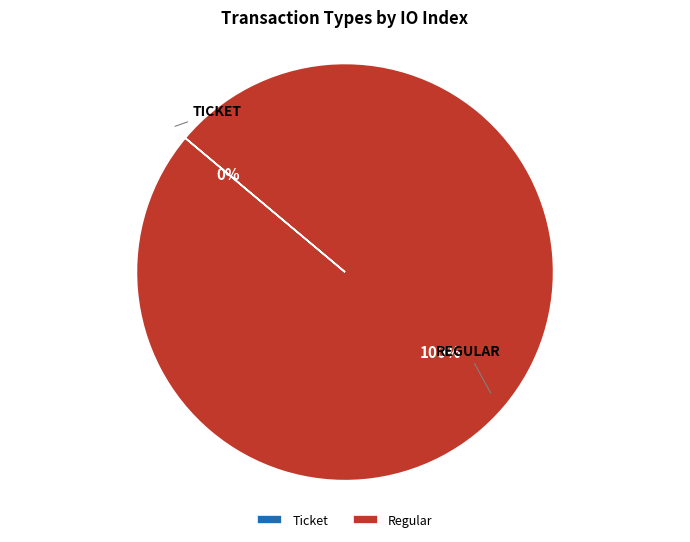

What is the smallest slice in the pie chart?

Ticket